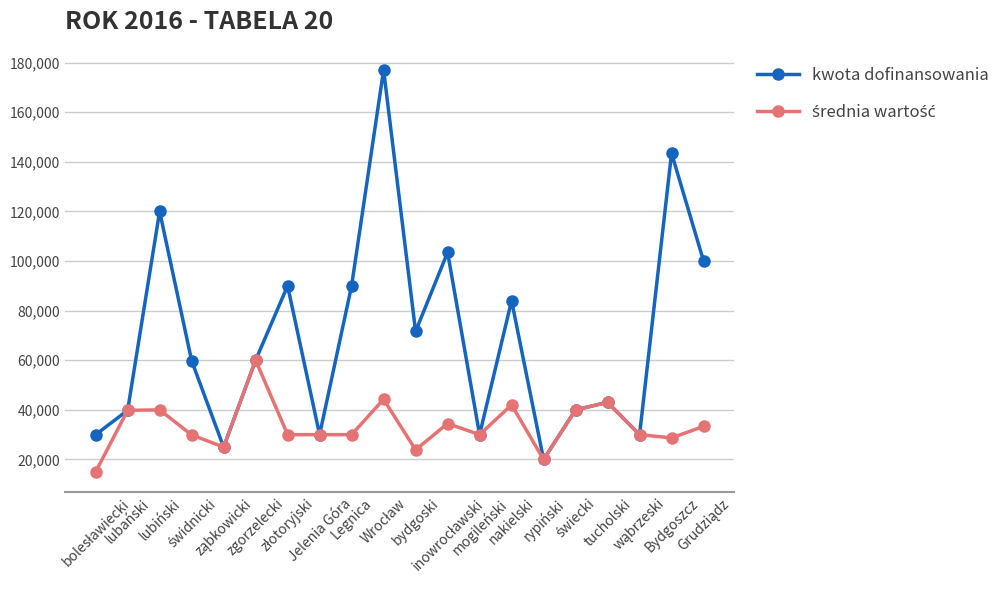

How many interior local peaks does the kwota dofinansowania series have?

7